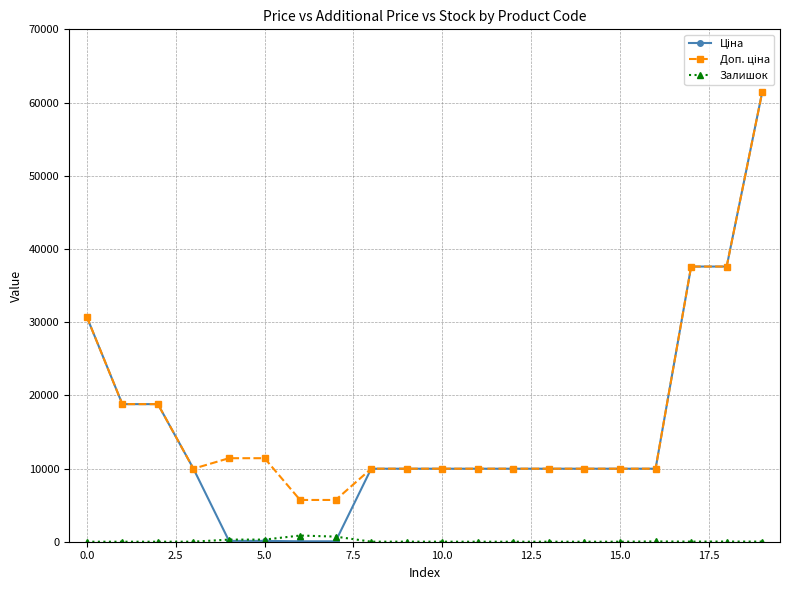

Does the chart display data point markers on the line(s)?

Yes